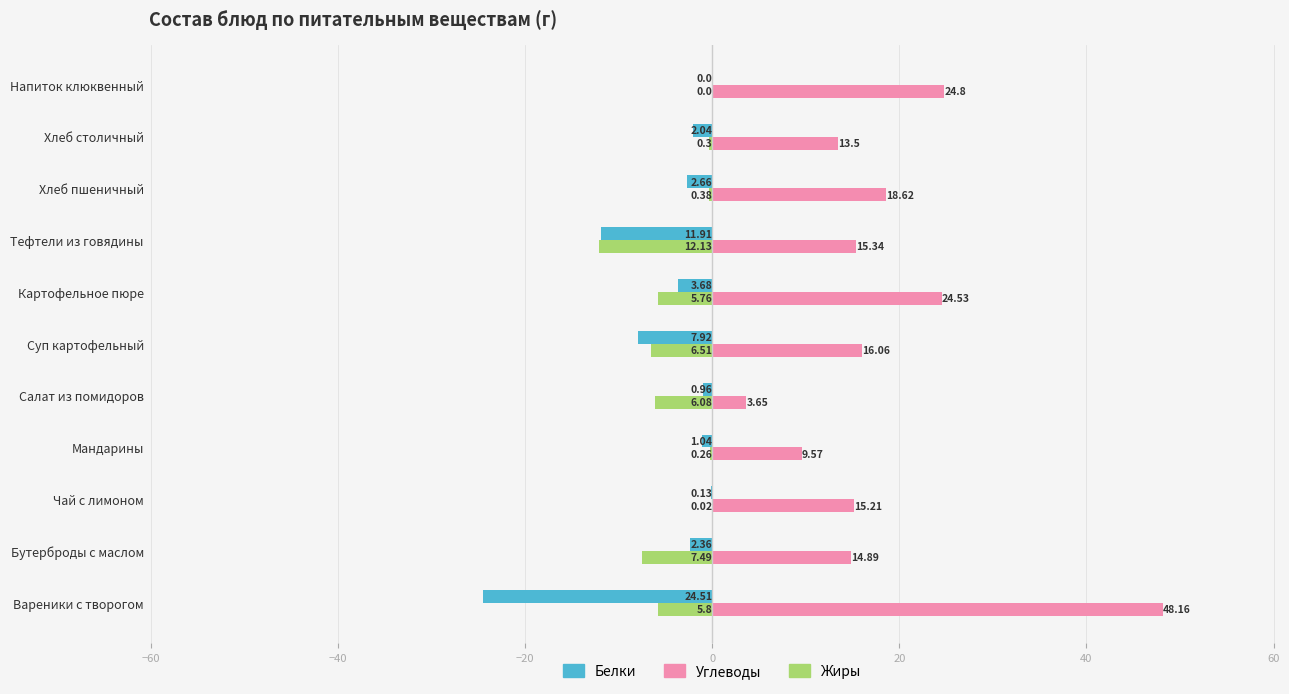

What are all the series names shown in the legend?

Белки, Углеводы, Жиры